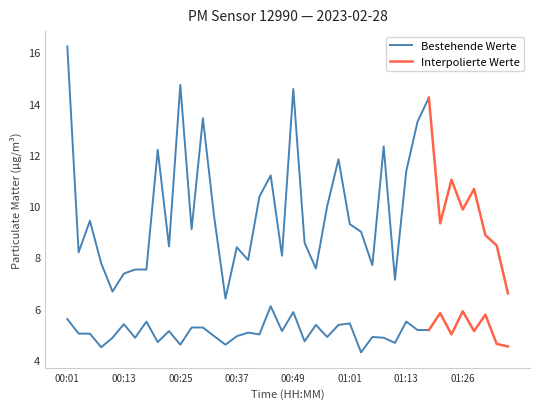

At how many categories does at least one series exceed 6?

40